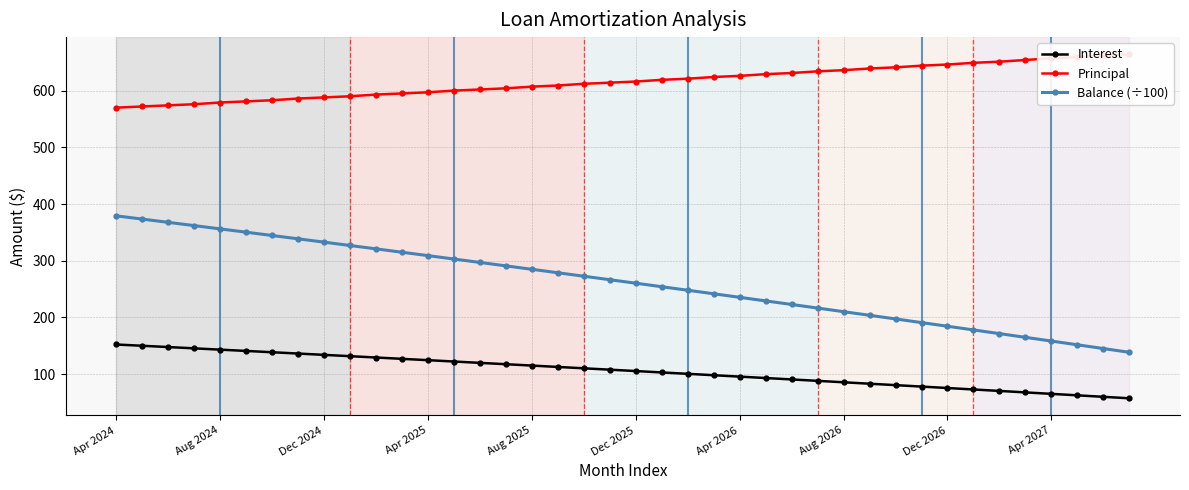

True or false: Interest and Balance (÷100) intersect in this chart.

False